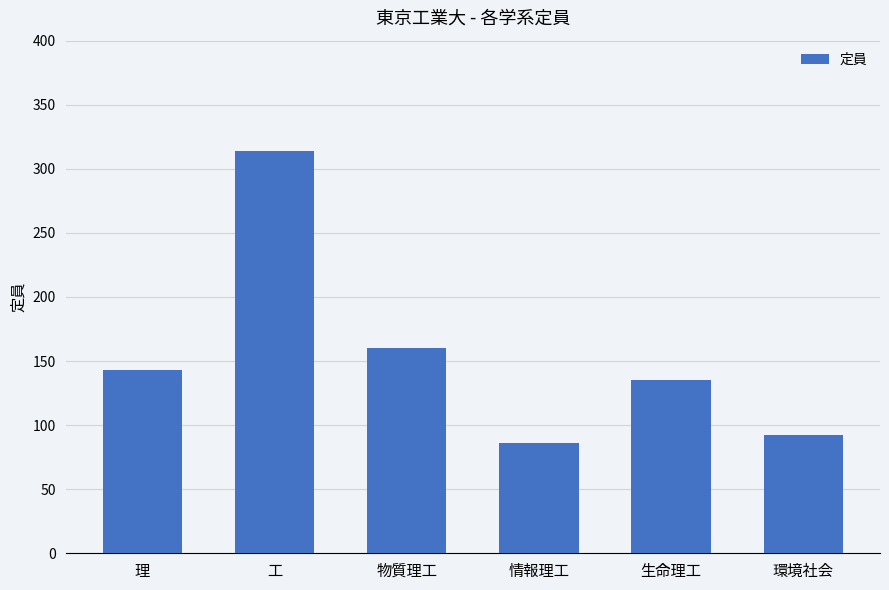

Reading left to right, what are all the values shown in this chart?

143	314	160	86	135	92